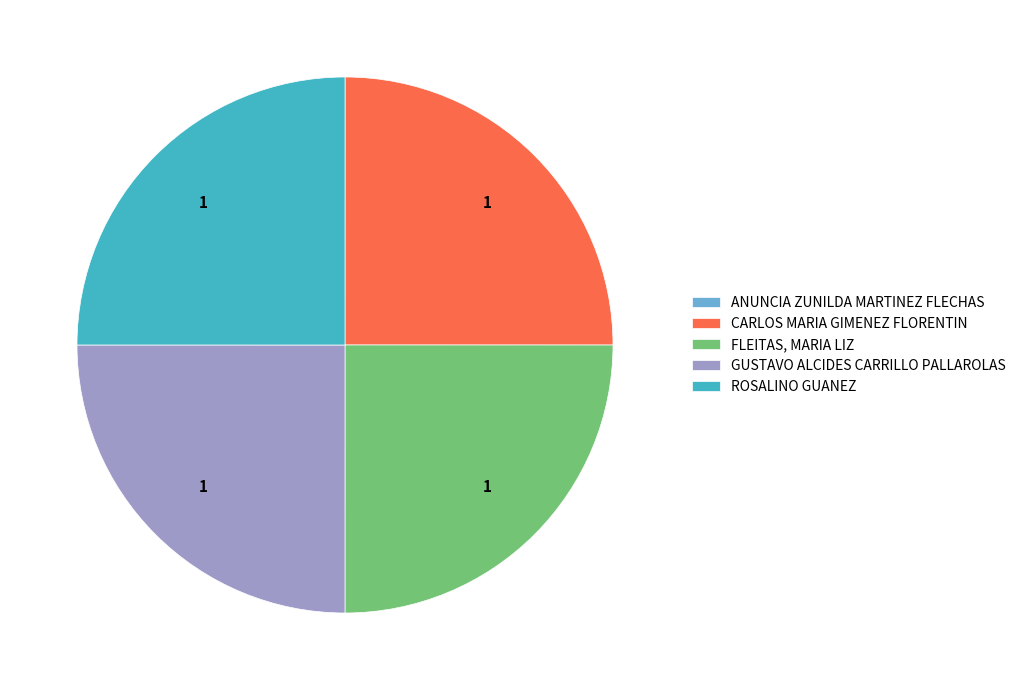

What is the ratio of the value at FLEITAS, MARIA LIZ to the value at GUSTAVO ALCIDES CARRILLO PALLAROLAS?

1.0